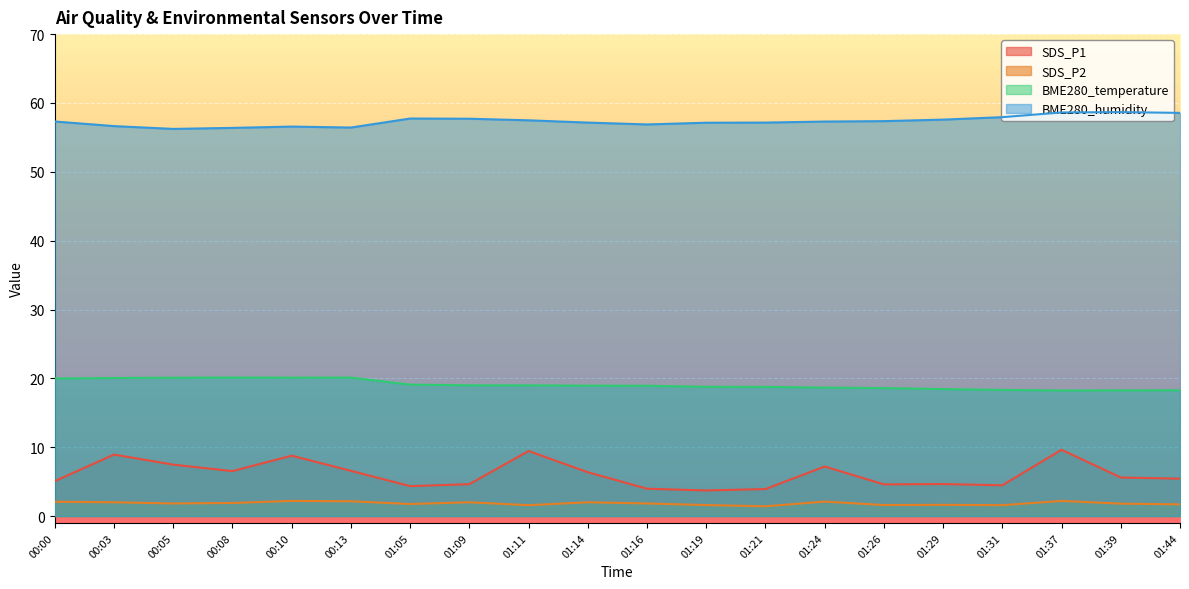

What is the difference between the SDS_P2 values at 01:37 and 01:14?

0.2